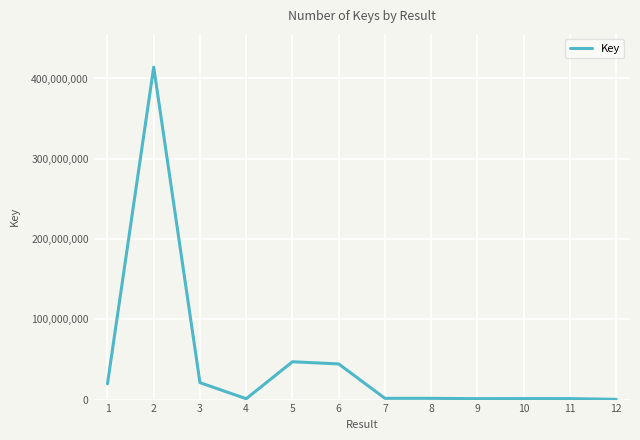

What is the maximum value shown in the chart?

414137928